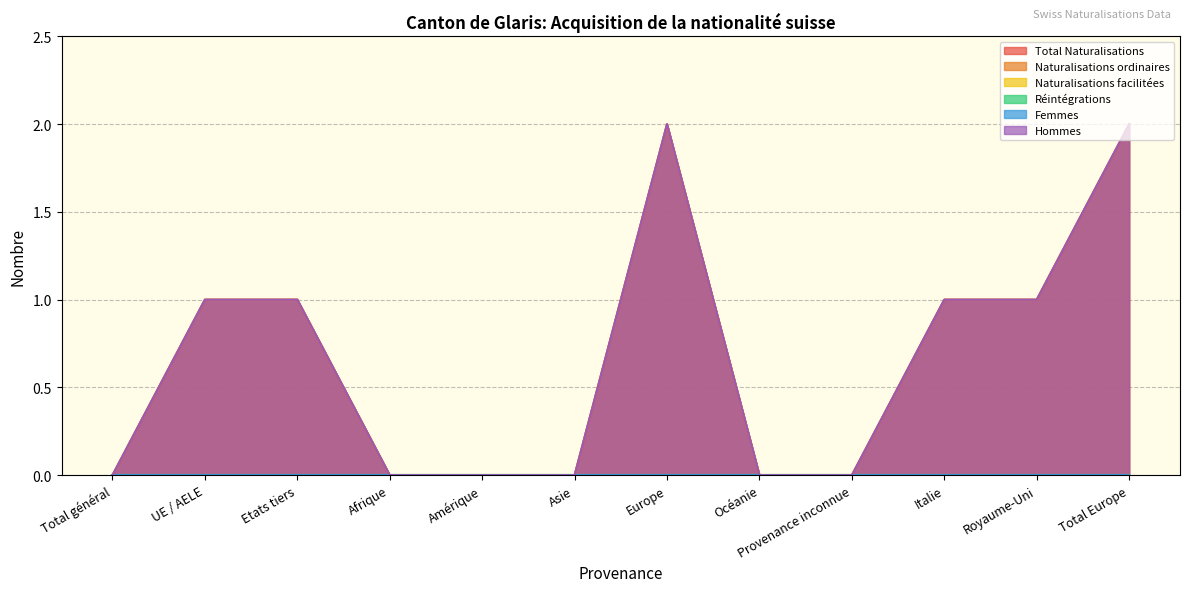

At which category is the sum across all series the highest?

Europe